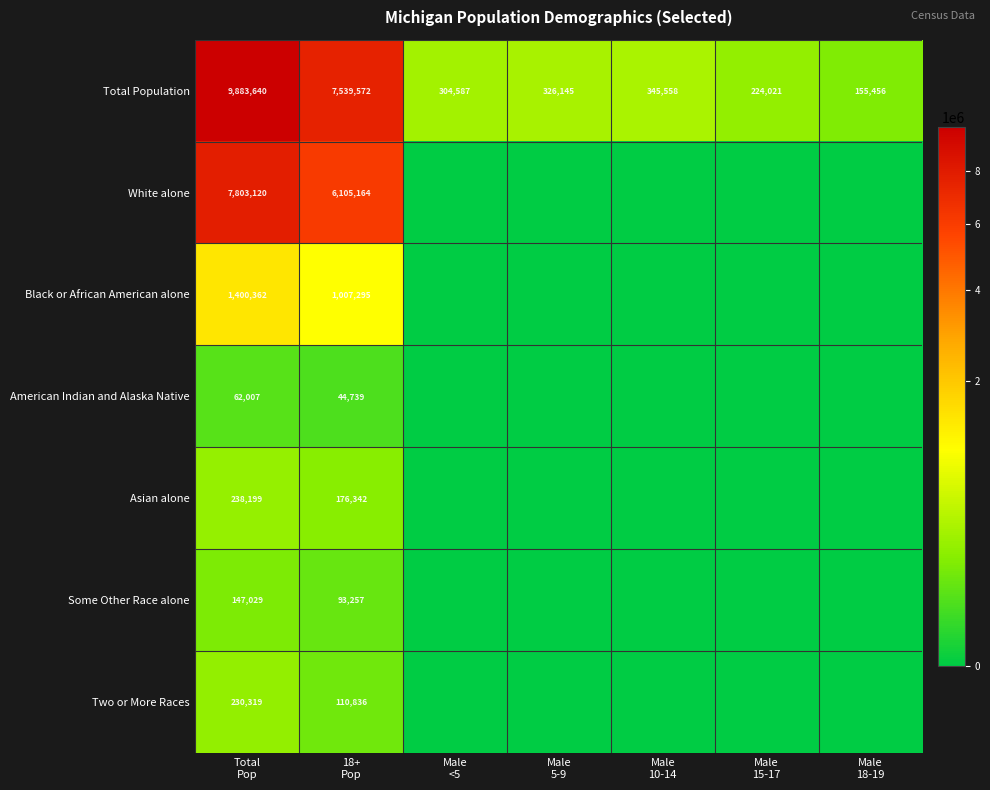

What is the maximum value shown in the chart?

9883640